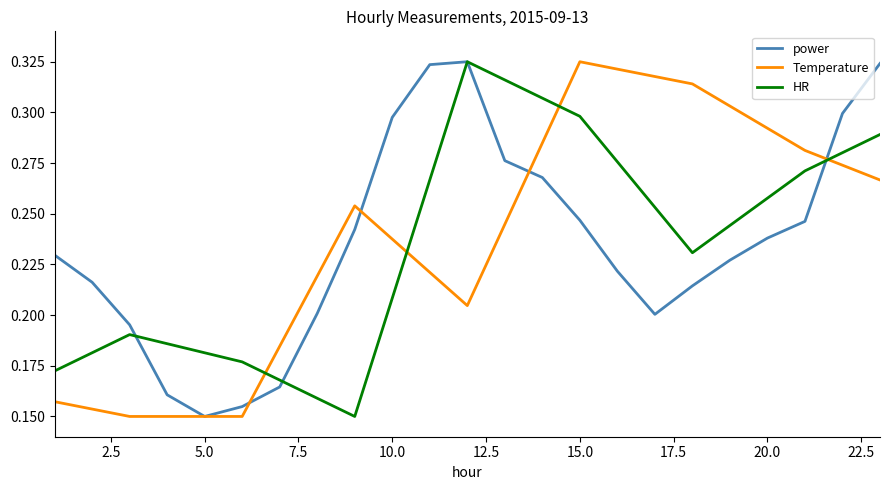

How many intersections are there between Temperature and HR?

4